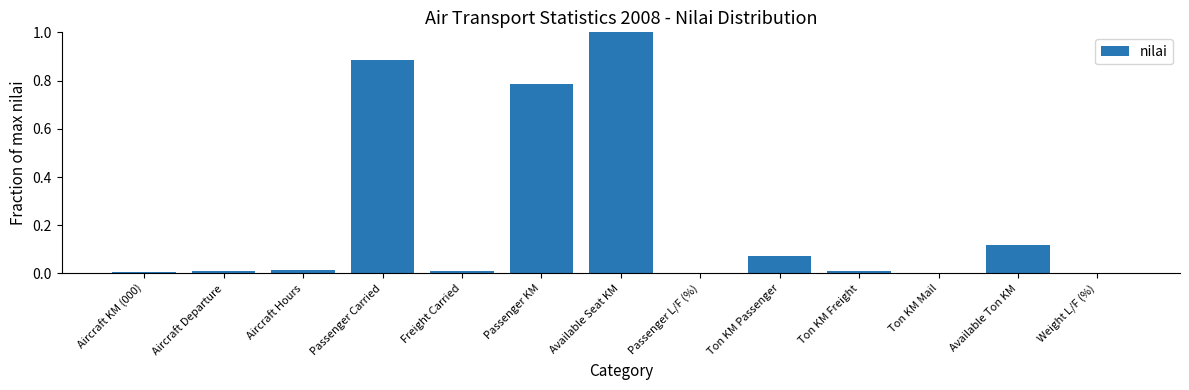

Between Available Seat KM and Aircraft Hours, which is larger?

Available Seat KM